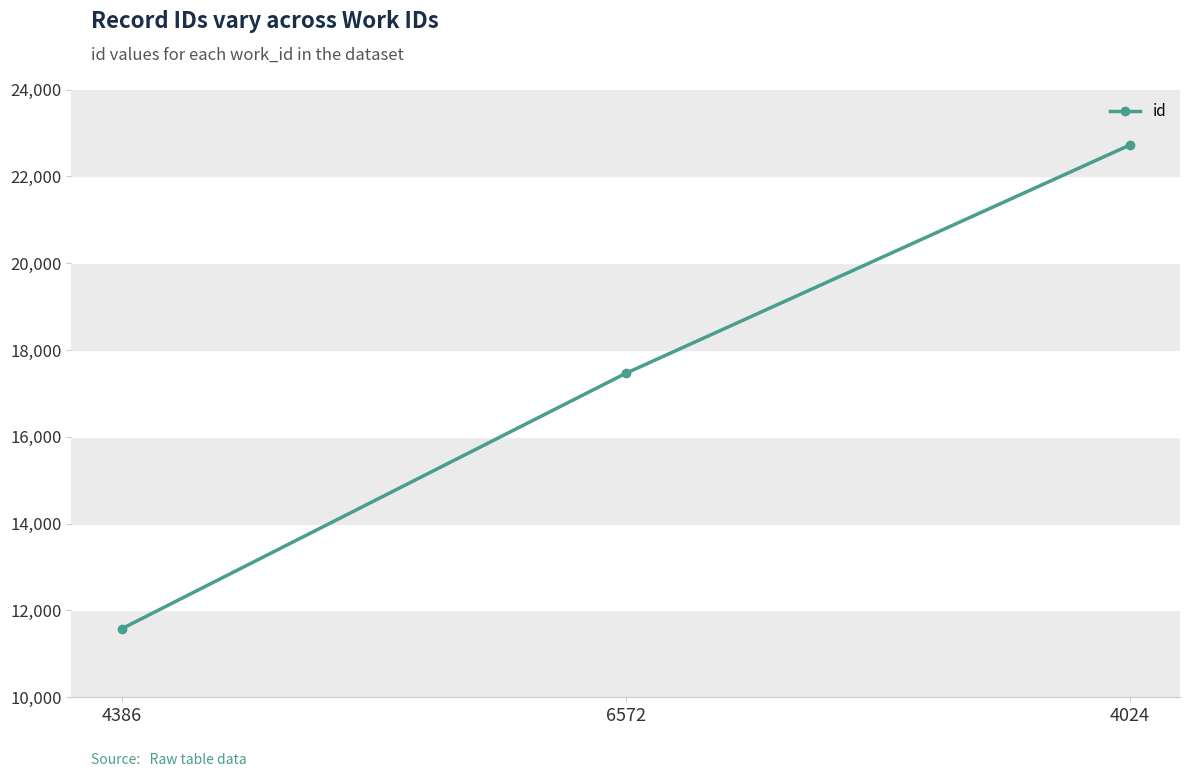

What is the sum of all values?

51755